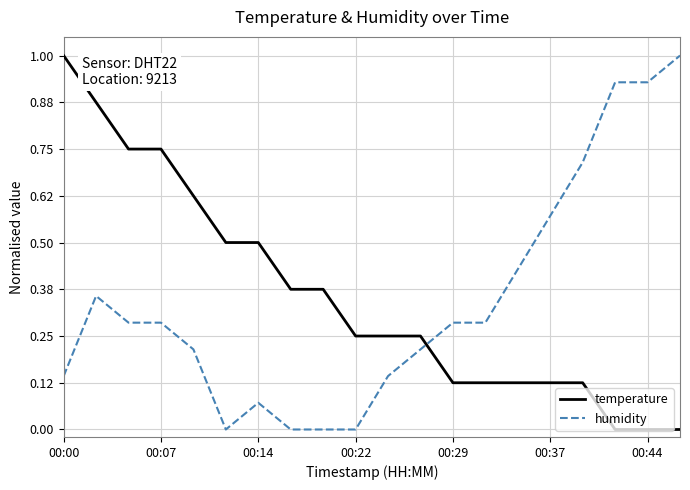

How many times do temperature and humidity cross each other?

1